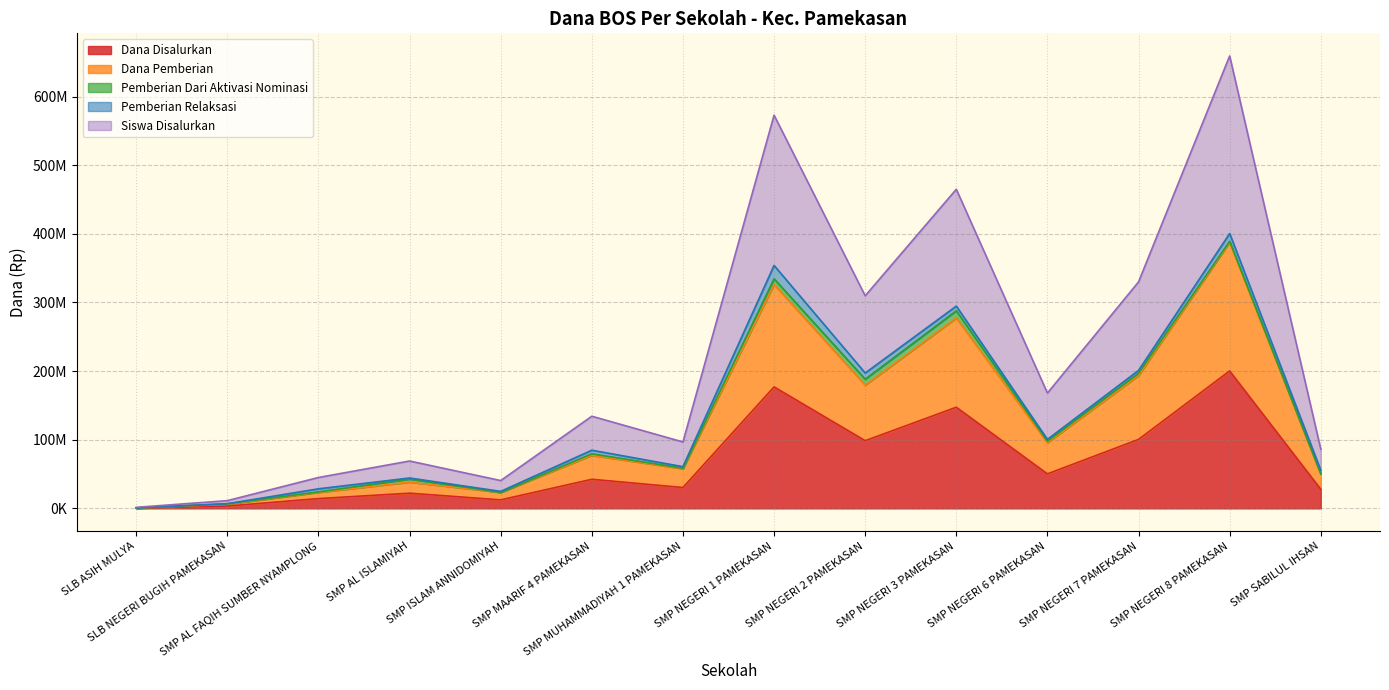

True or false: Dana Disalurkan and Dana Pemberian cross at least once.

False